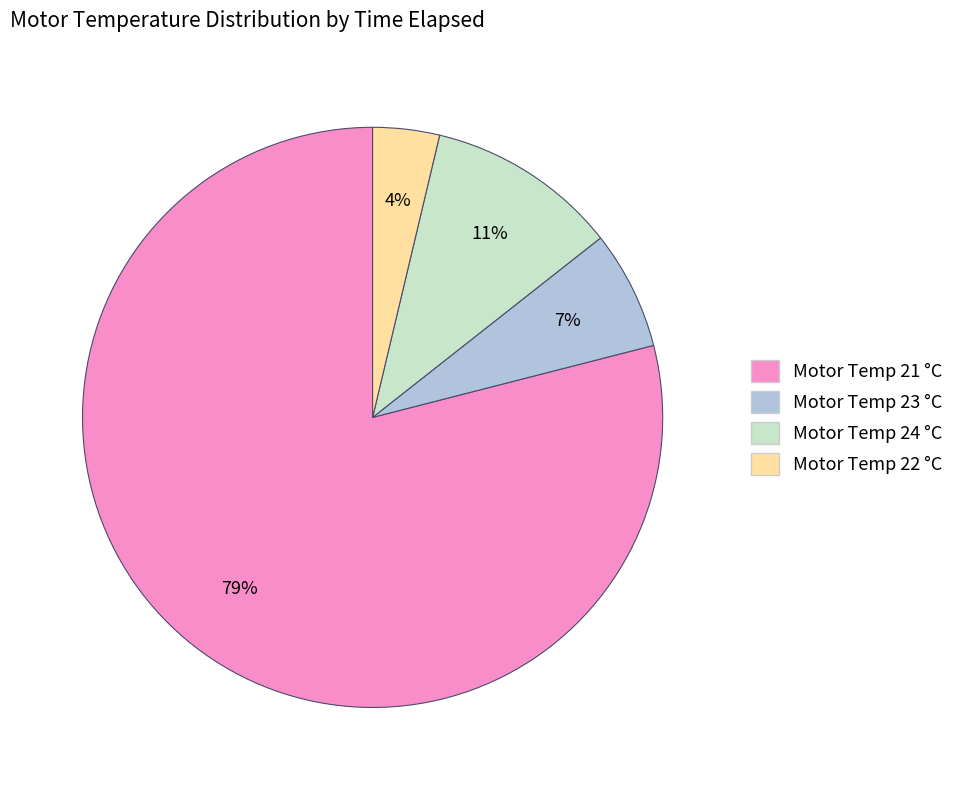

Does any single category account for the majority?

Yes